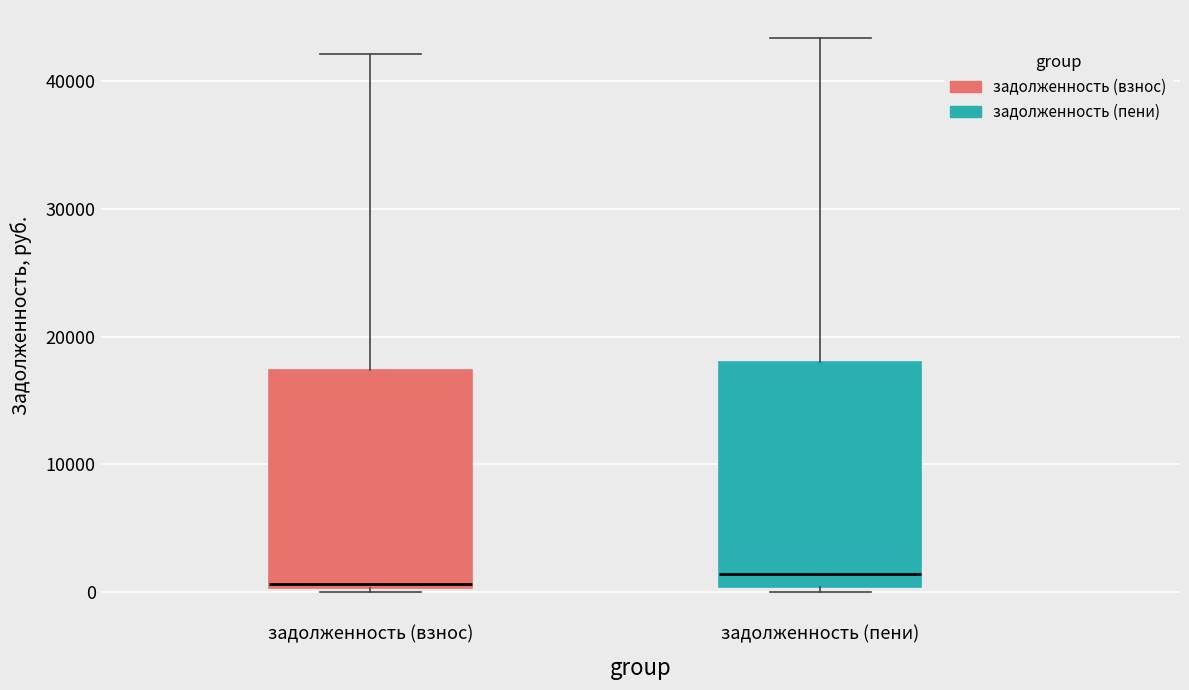

Where does the median line of the box for задолженность (пени) sit on the y-axis? The values are not printed on the chart, so give them approximately, as read against the axis.

1000